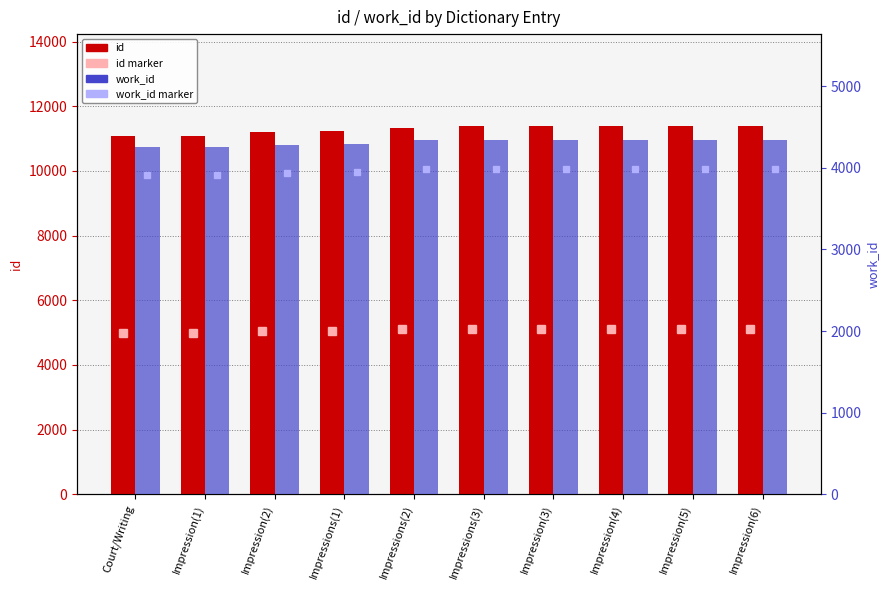

How many groups of bars are there?

10